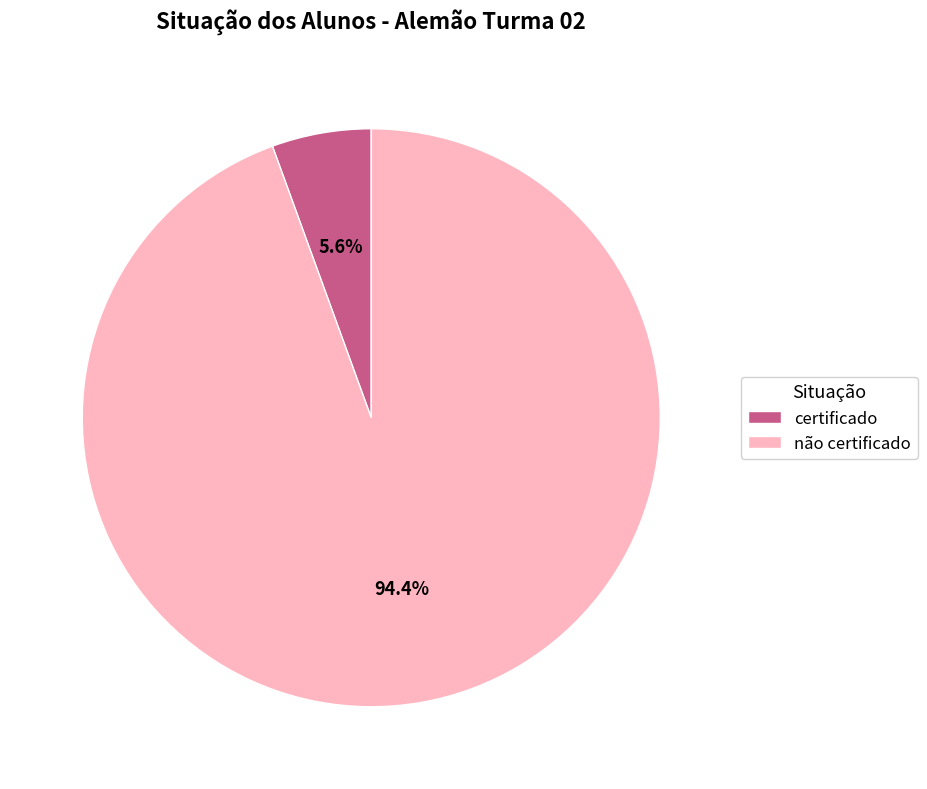

What is the largest slice in the pie chart?

não certificado